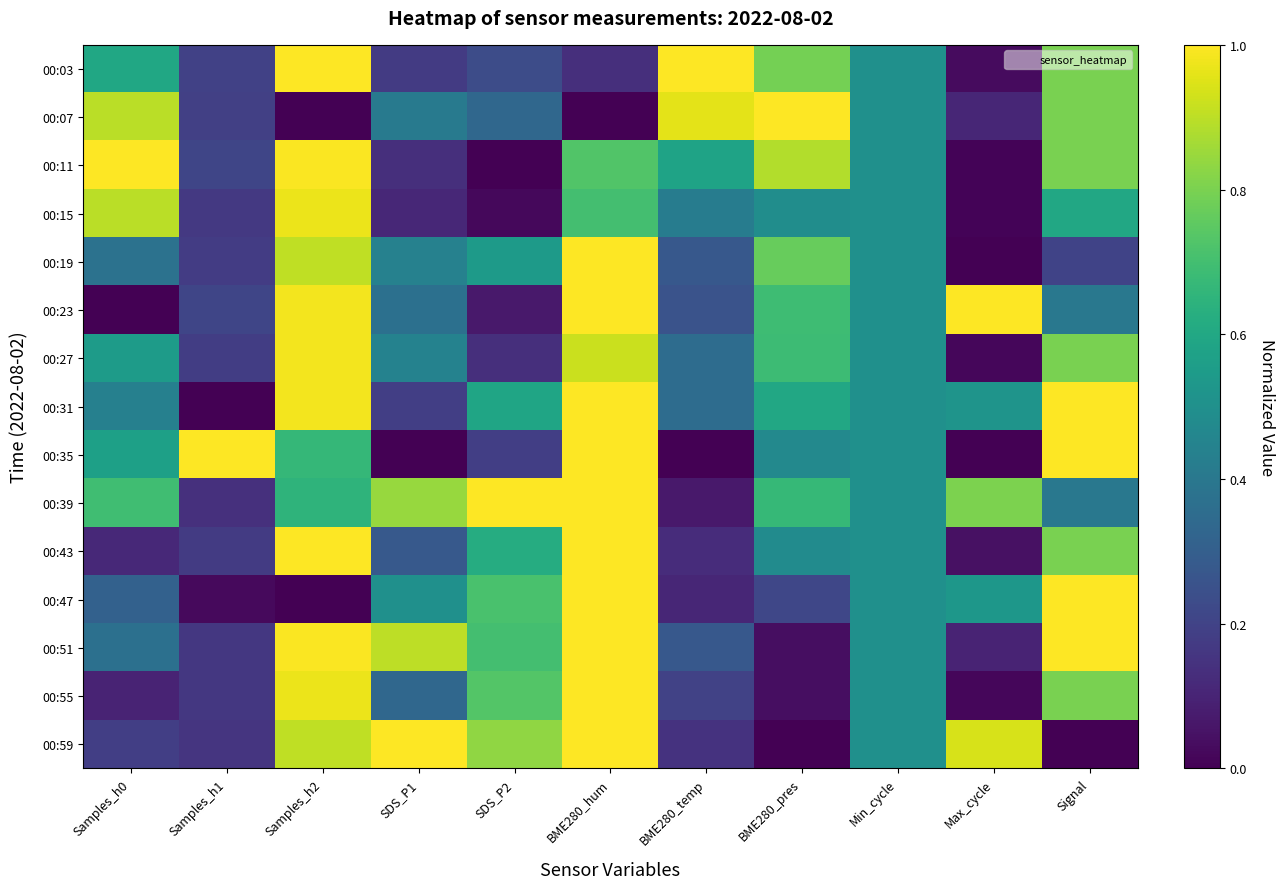

Which series has the largest range (max minus min)?

00:07